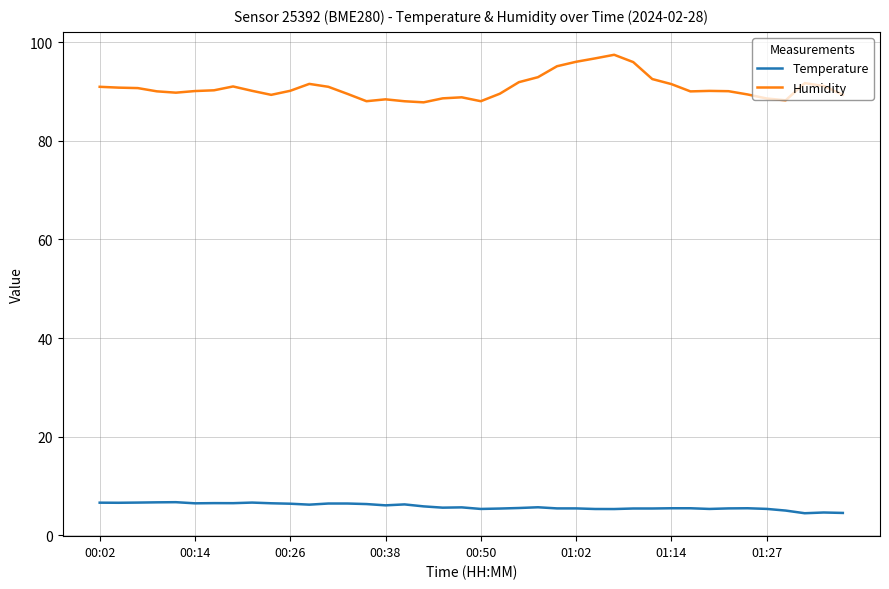

True or false: Humidity and Temperature intersect in this chart.

False